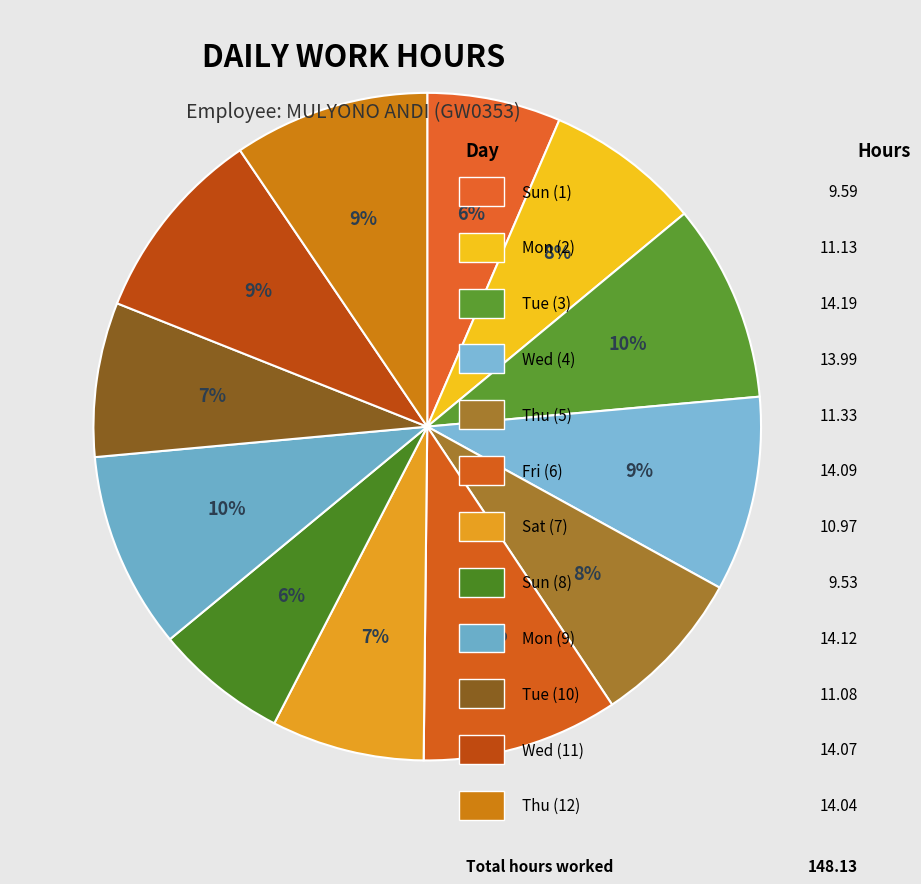

How many segments does this pie chart have?

12